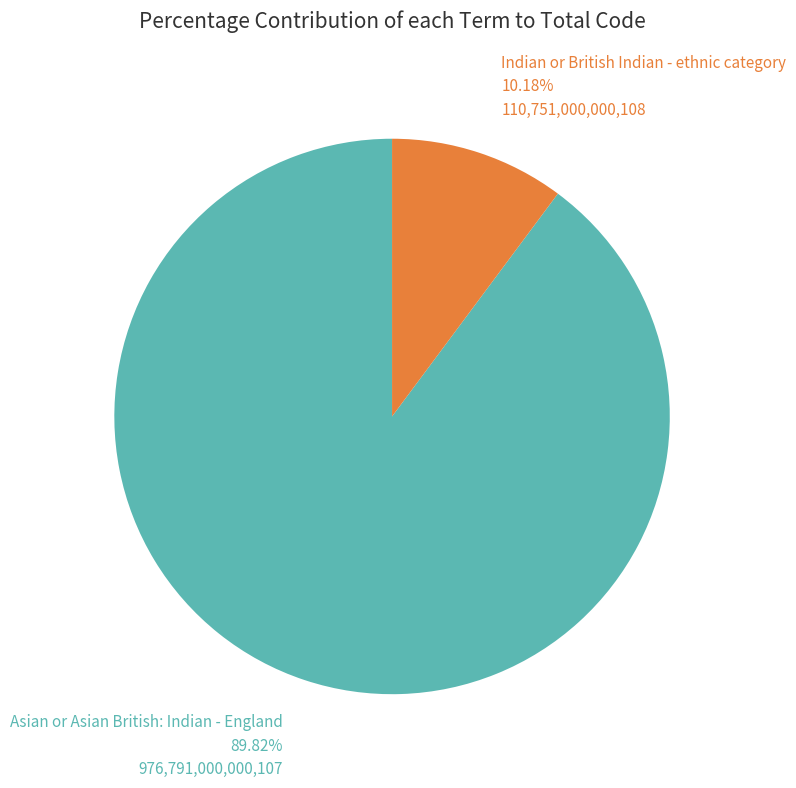

To the nearest percent, what is the average slice percentage?

50%